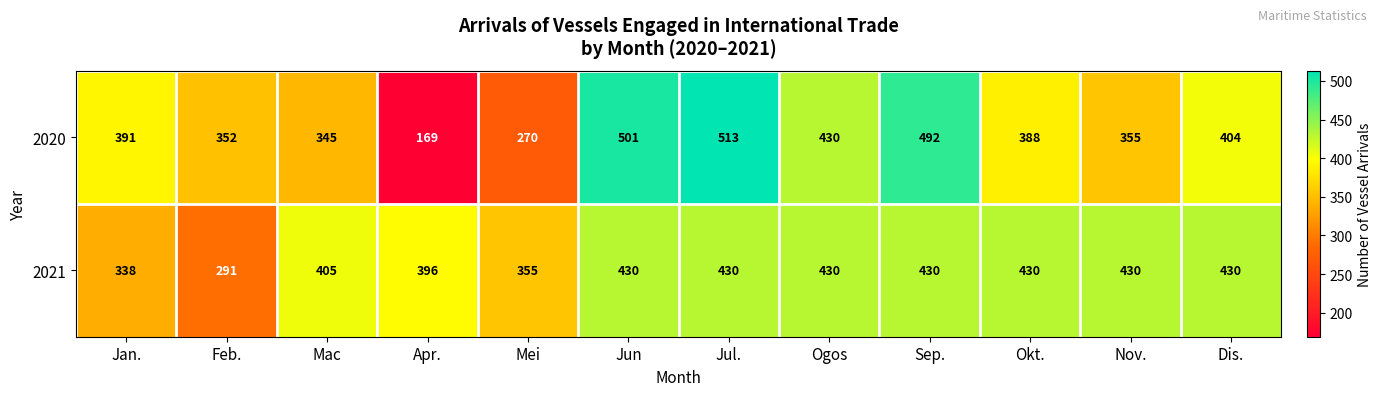

Which category has the lowest value across all series?

Apr.